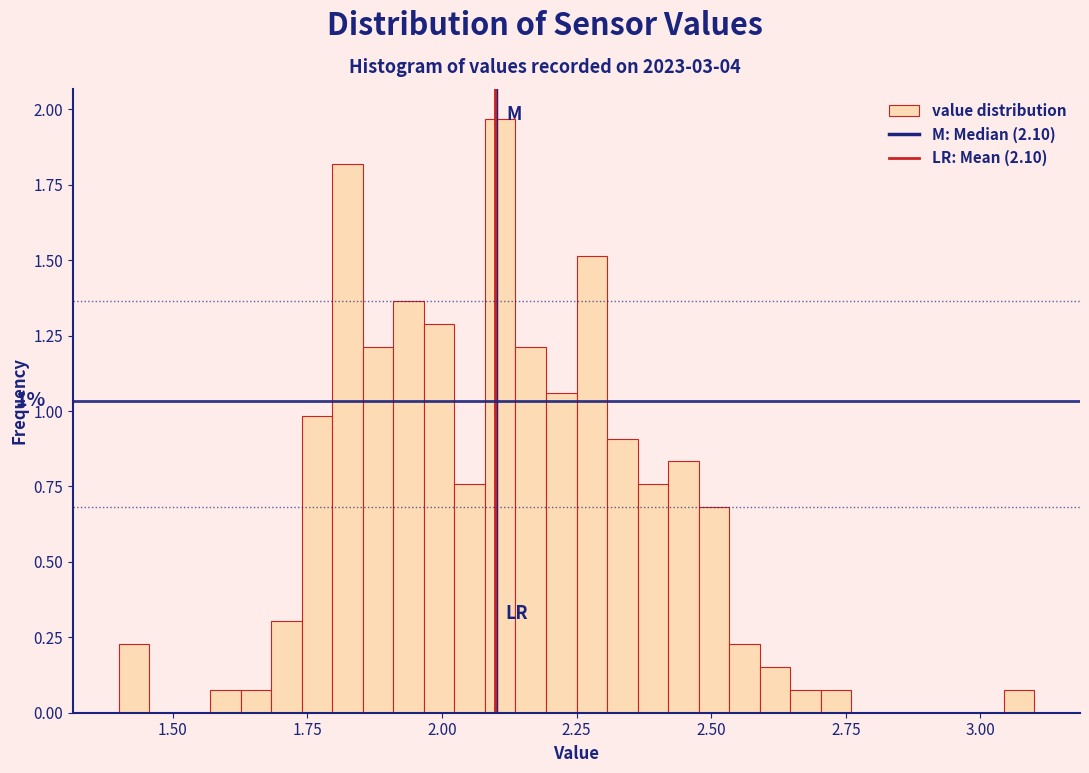

Read against the x-axis, roughly where is the centre of the tallest bar?

2.10